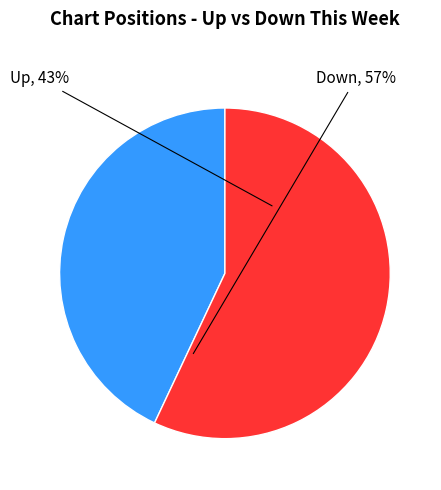

Does any single category account for the majority?

Yes